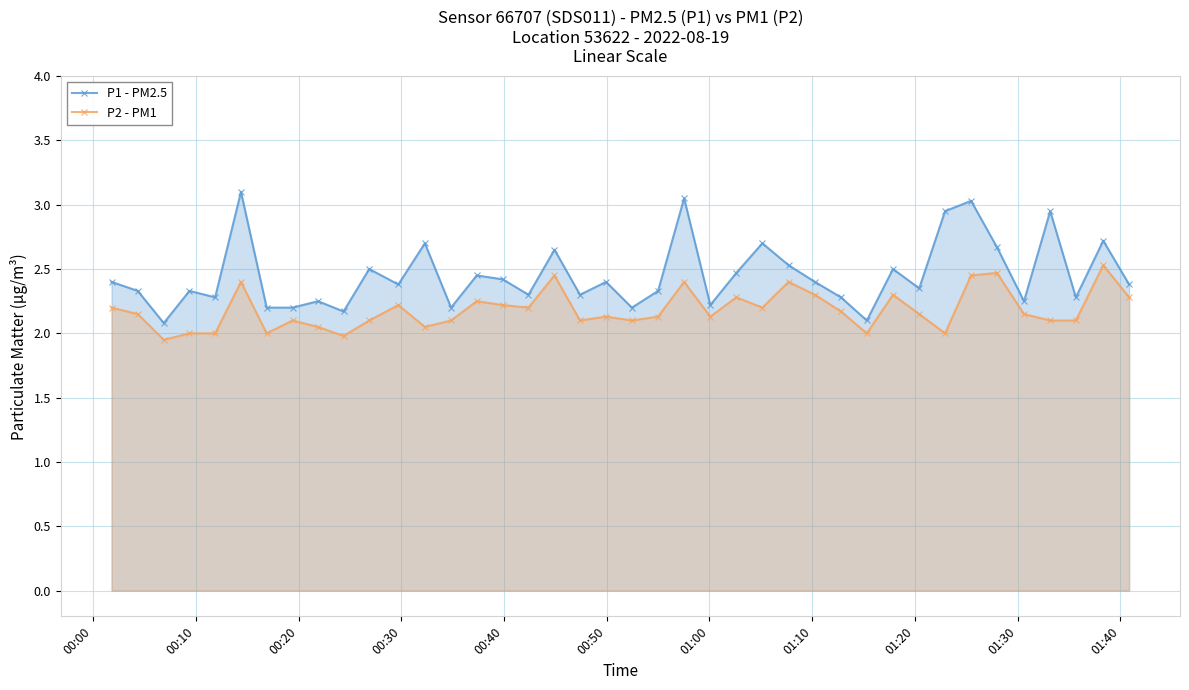

What is the maximum value shown in the chart?

3.1